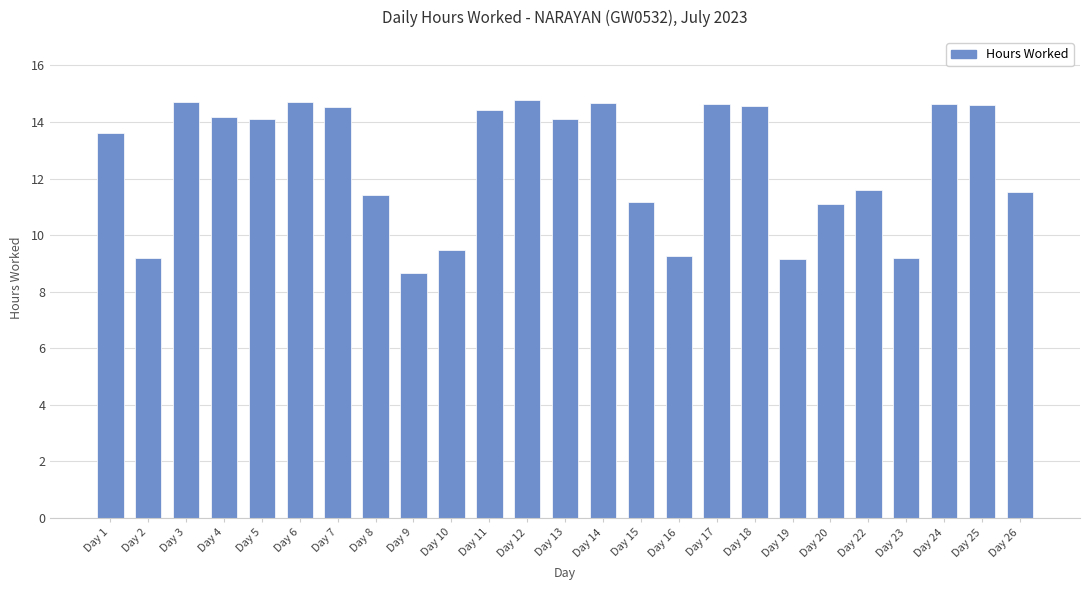

What value does the data have at Day 22?

11.6